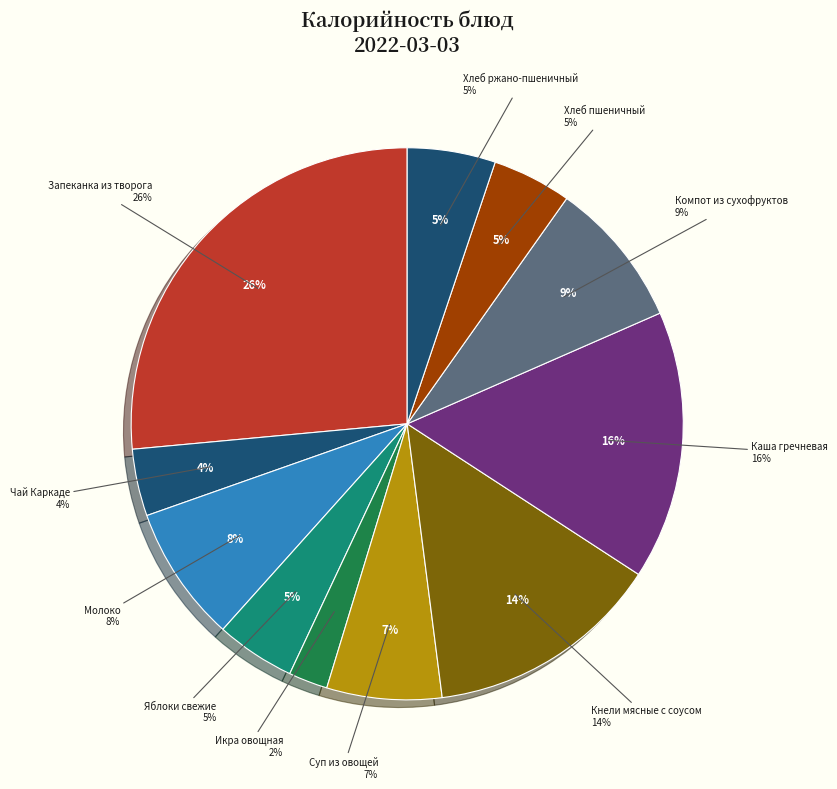

What is the change in value from Молоко to Хлеб ржано-пшеничный?

-43